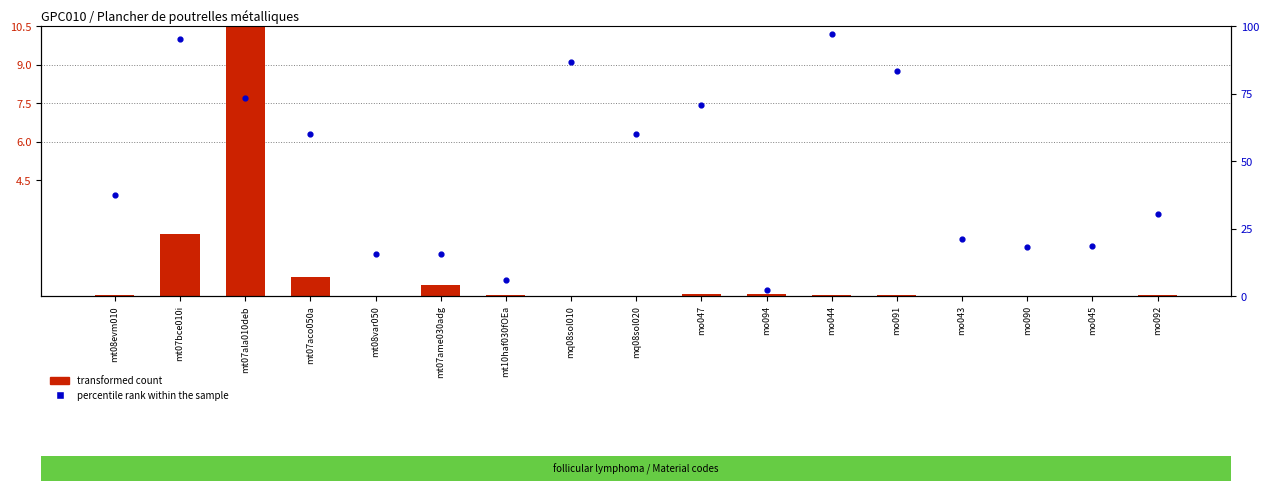

At how many categories does at least one series exceed 4?

8